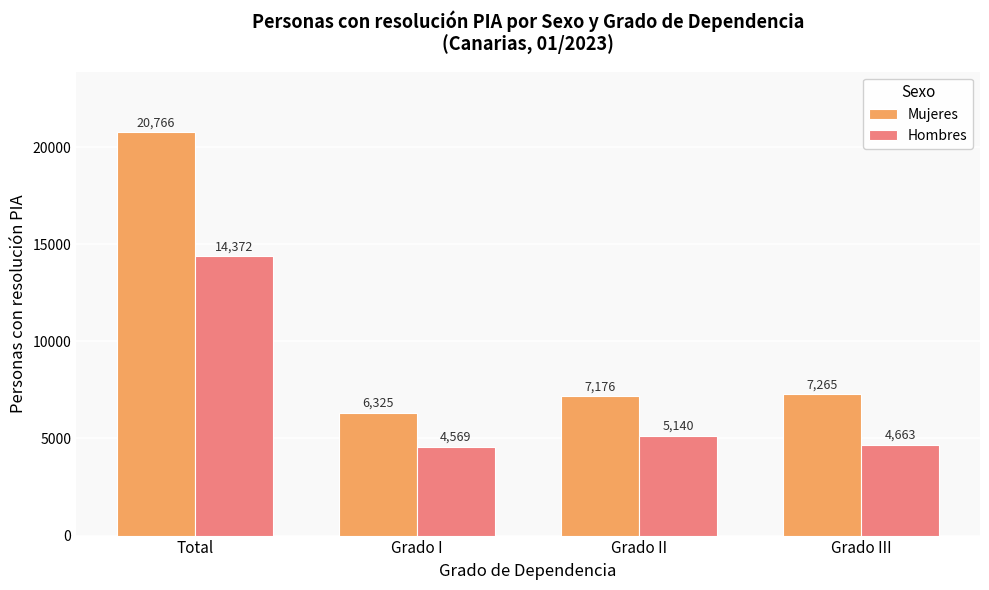

List the series in order of their overall mean, highest first.

Mujeres, Hombres